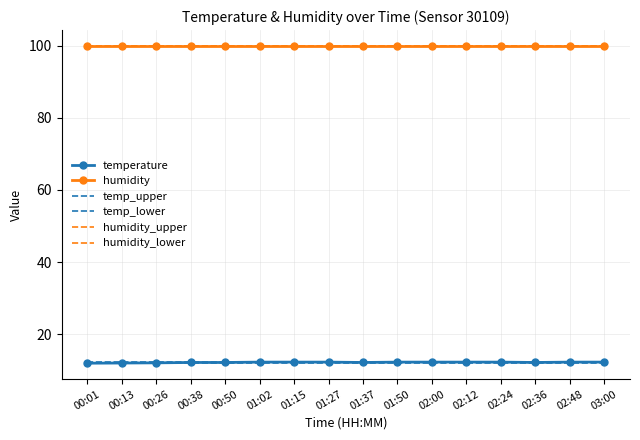

Which series changed the most between 00:50 and 02:48?

temperature